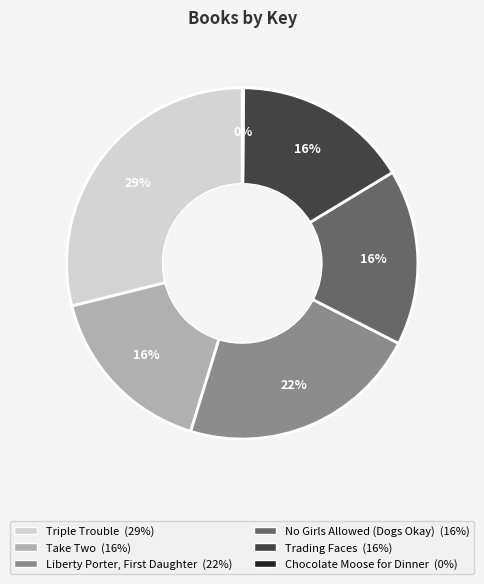

What is the ratio of the value at Trading Faces to the value at No Girls Allowed (Dogs Okay)?

1.0